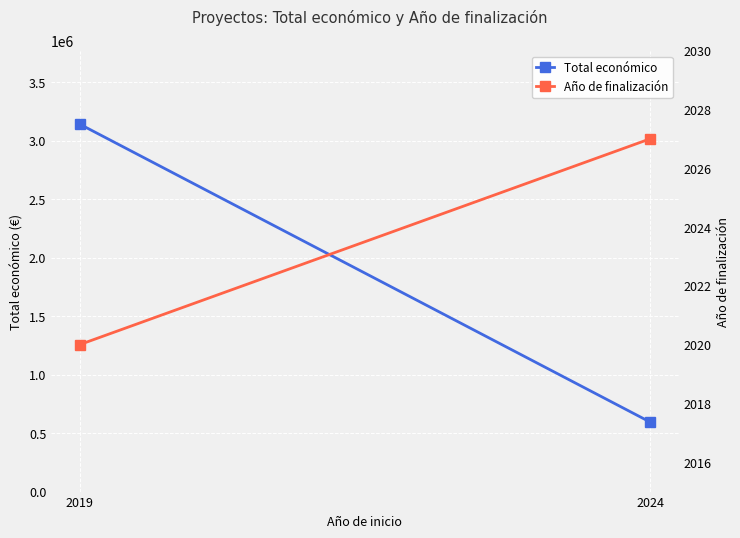

List the series in order of their overall mean, lowest first.

Año de finalización, Total económico